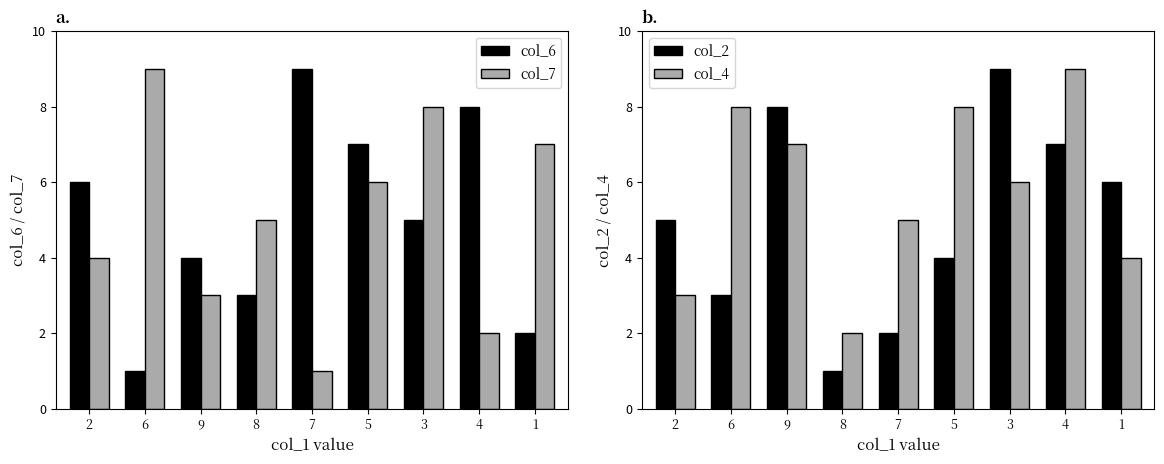

What is the difference between the maximum and second lowest values in the col_6 series?

7